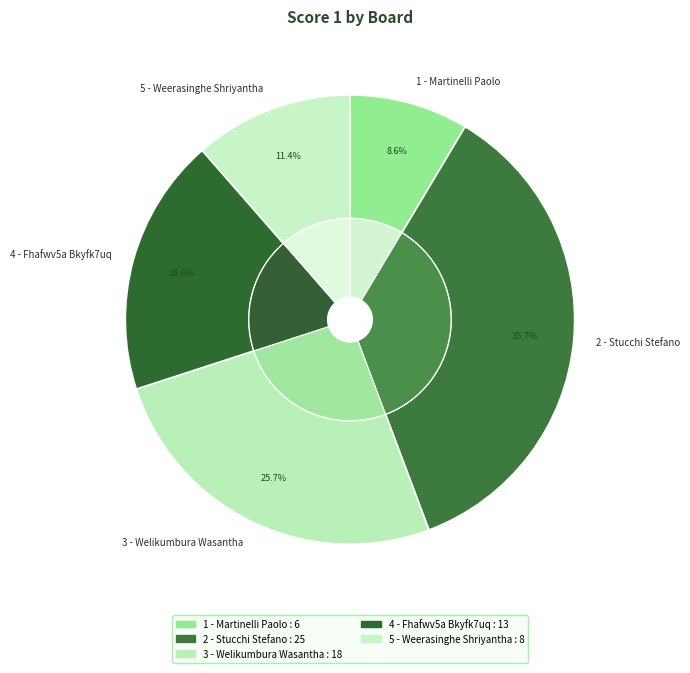

Rank the categories by value from lowest to highest.

1 - Martinelli Paolo, 5 - Weerasinghe Shriyantha, 4 - Fhafwv5a Bkyfk7uq, 3 - Welikumbura Wasantha, 2 - Stucchi Stefano